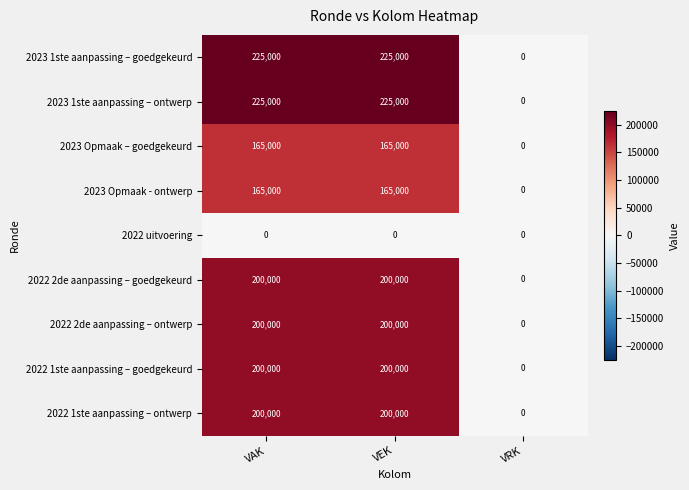

Count the number of data series in this chart.

9